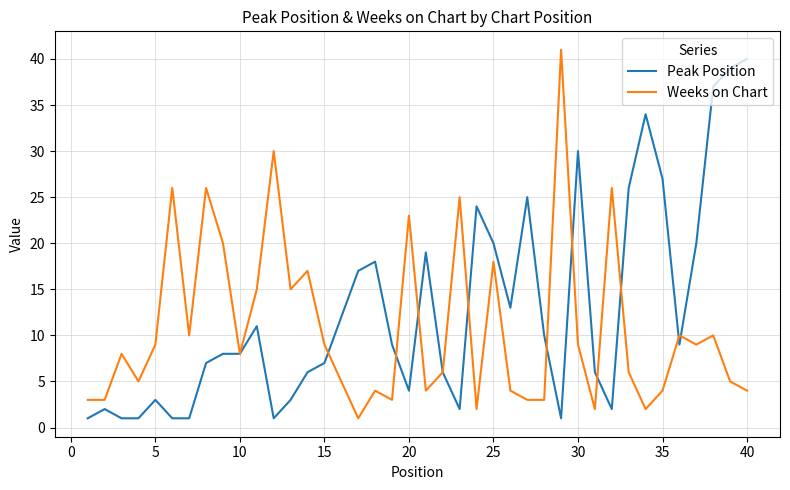

How many lines are shown in the chart?

2